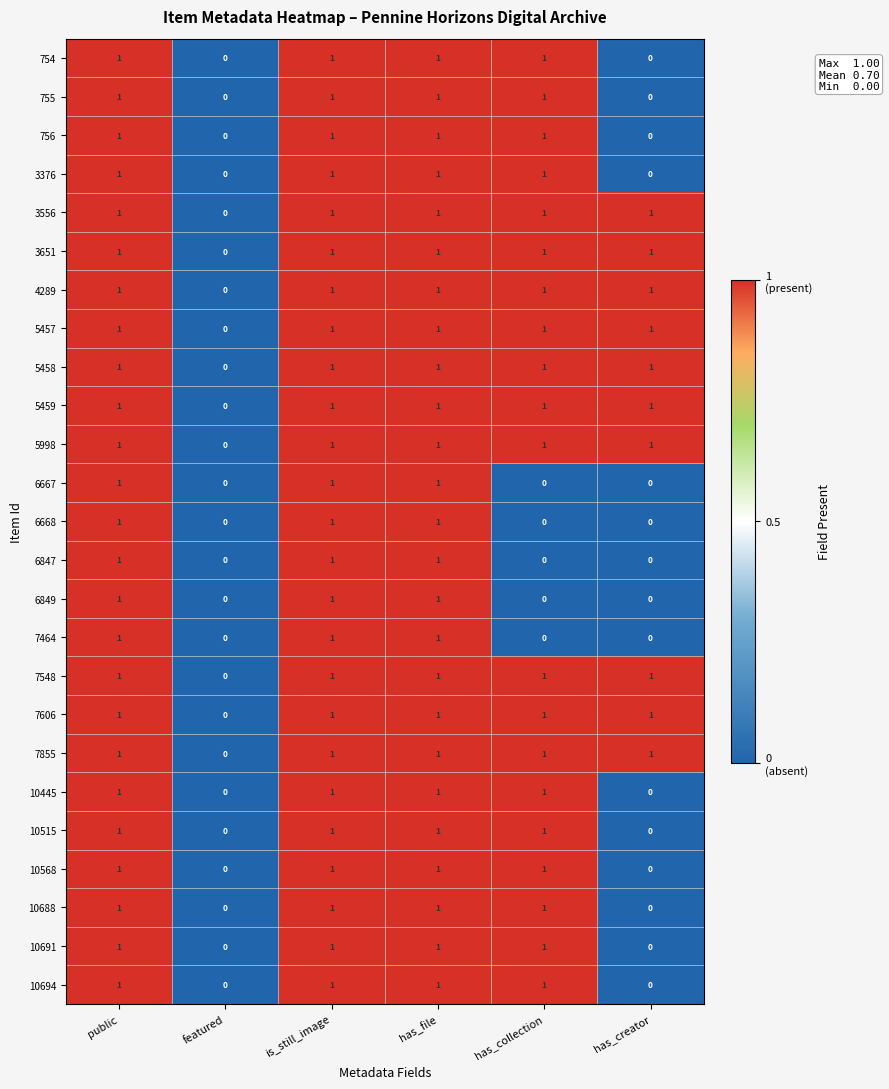

What is the sum of all 4289 values?

5